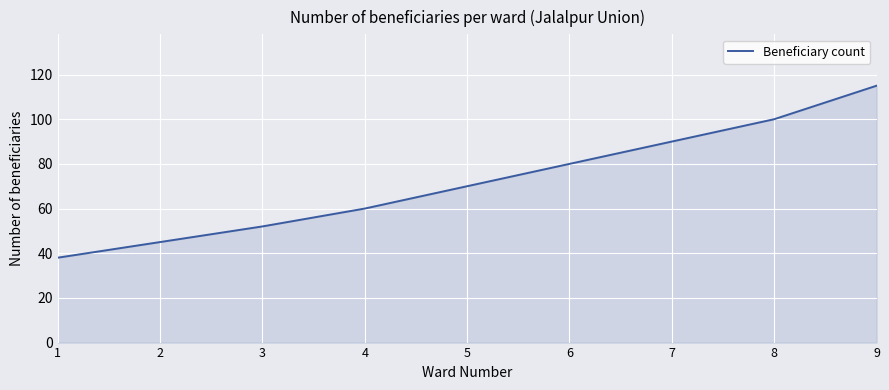

Rank the categories by value from lowest to highest.

1, 2, 3, 4, 5, 6, 7, 8, 9